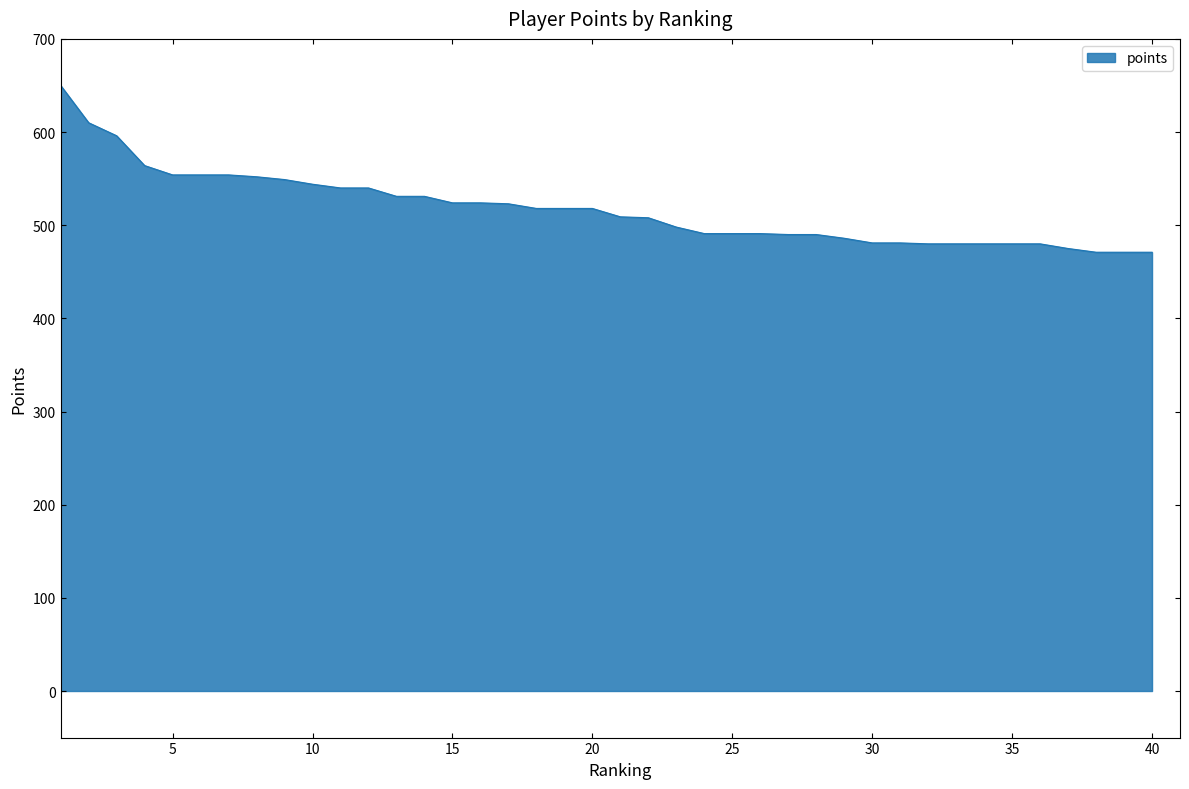

What is the greatest value displayed?

650